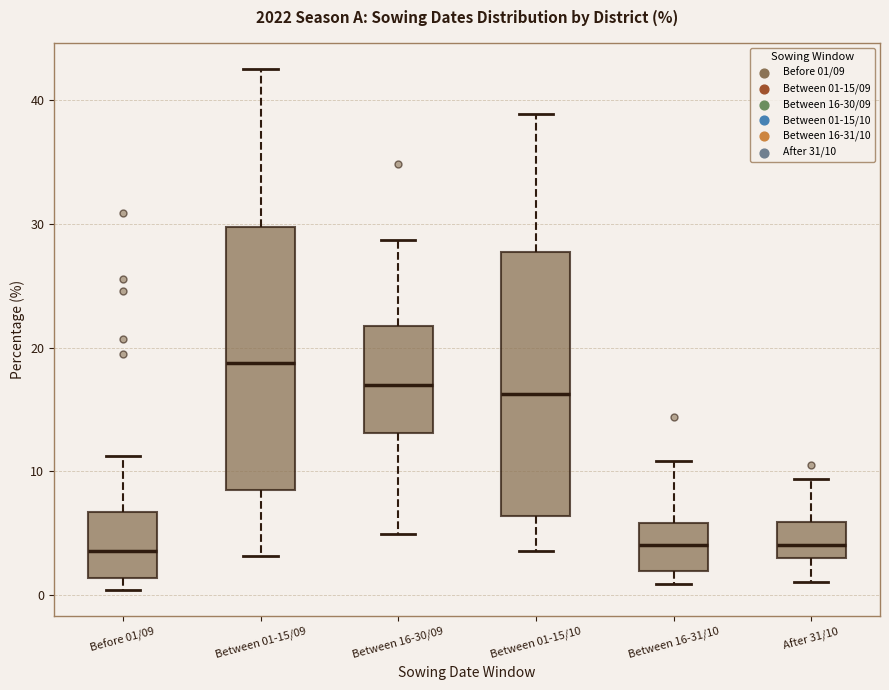

Reading left to right, read every box against the y-axis: the position of its median line, the range the box covers, and the ends of its whiskers. The values are not printed on the chart, so give them approximately, as read against the axis.

Before 01/09: median 4, box 1 to 7, whiskers 0 to 11
Between 01-15/09: median 19, box 8 to 30, whiskers 3 to 43
Between 16-30/09: median 17, box 13 to 22, whiskers 5 to 29
Between 01-15/10: median 16, box 6 to 28, whiskers 4 to 39
Between 16-31/10: median 4, box 2 to 6, whiskers 1 to 11
After 31/10: median 4, box 3 to 6, whiskers 1 to 9